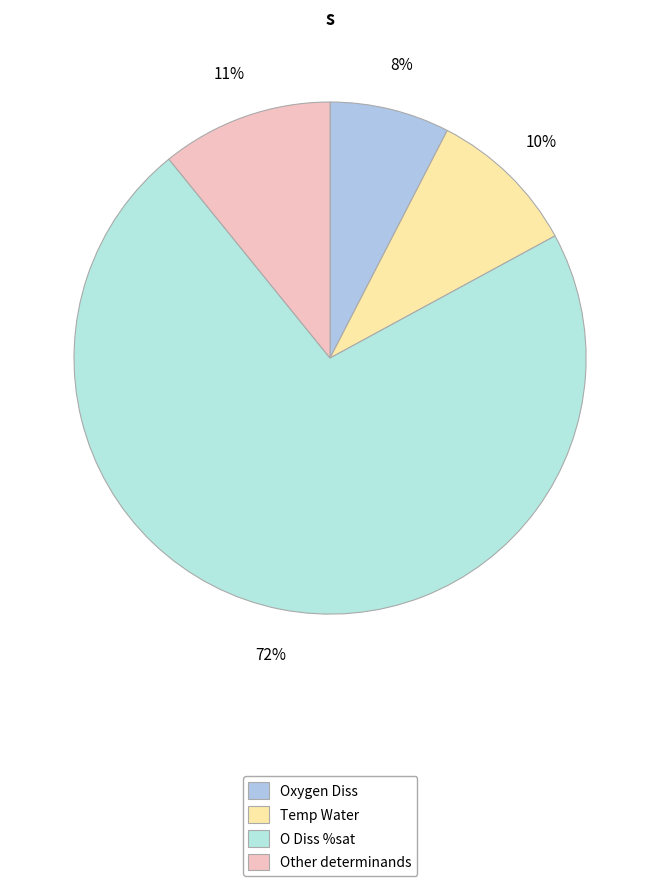

How many segments does this pie chart have?

4